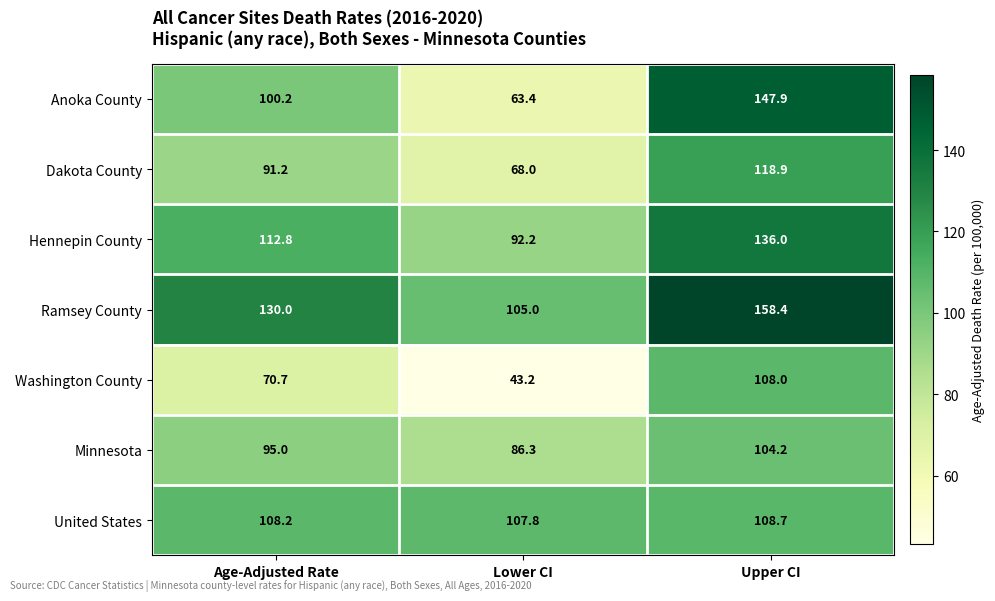

Which series has the largest range (max minus min)?

Anoka County